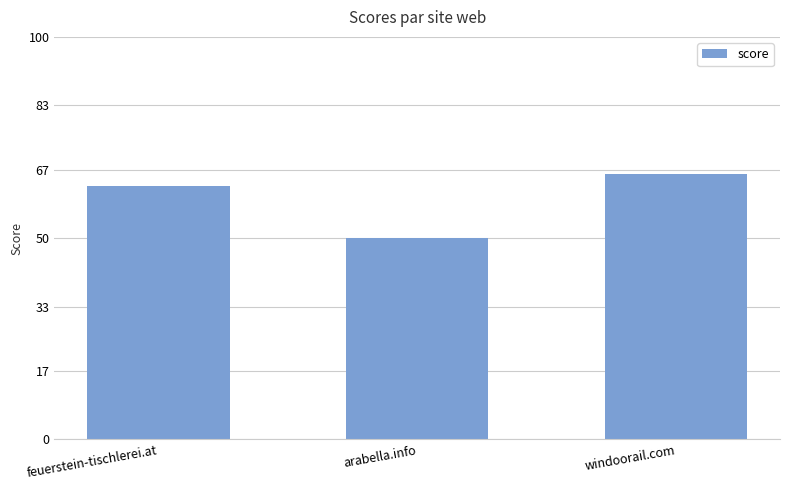

List the labels in order of value, smallest first.

arabella.info, feuerstein-tischlerei.at, windoorail.com